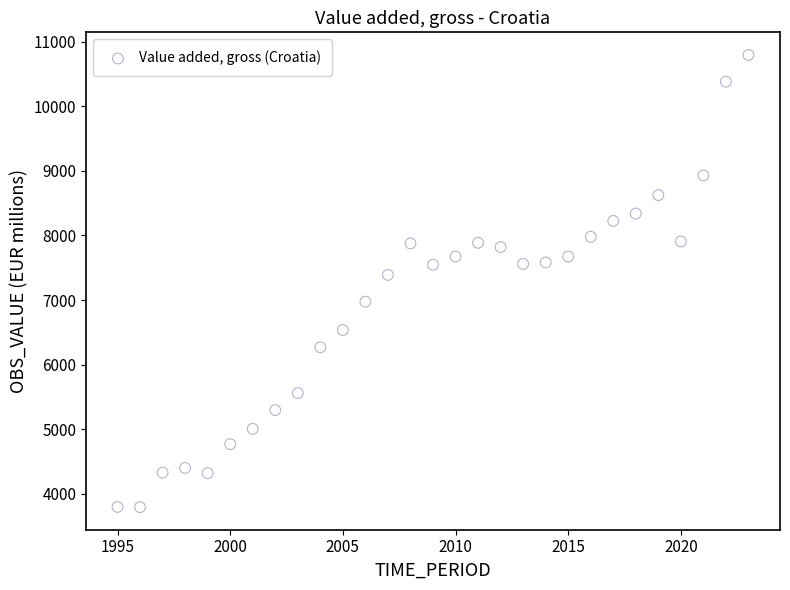

What is the range of X values (max minus min)?

28.0